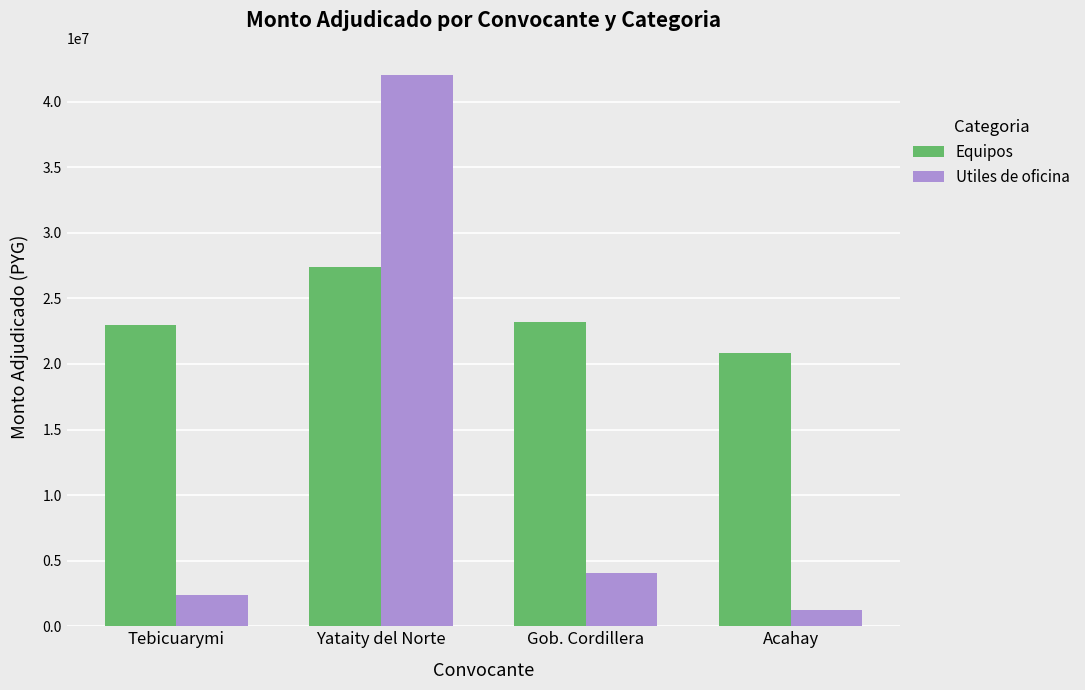

Reading right to left, what are all the values shown in this chart?

Equipos: Acahay=20800000	Gob. Cordillera=23200000	Yataity del Norte=27400000	Tebicuarymi=23000000
Utiles de oficina: Acahay=1260000	Gob. Cordillera=4068000	Yataity del Norte=42000000	Tebicuarymi=2400000